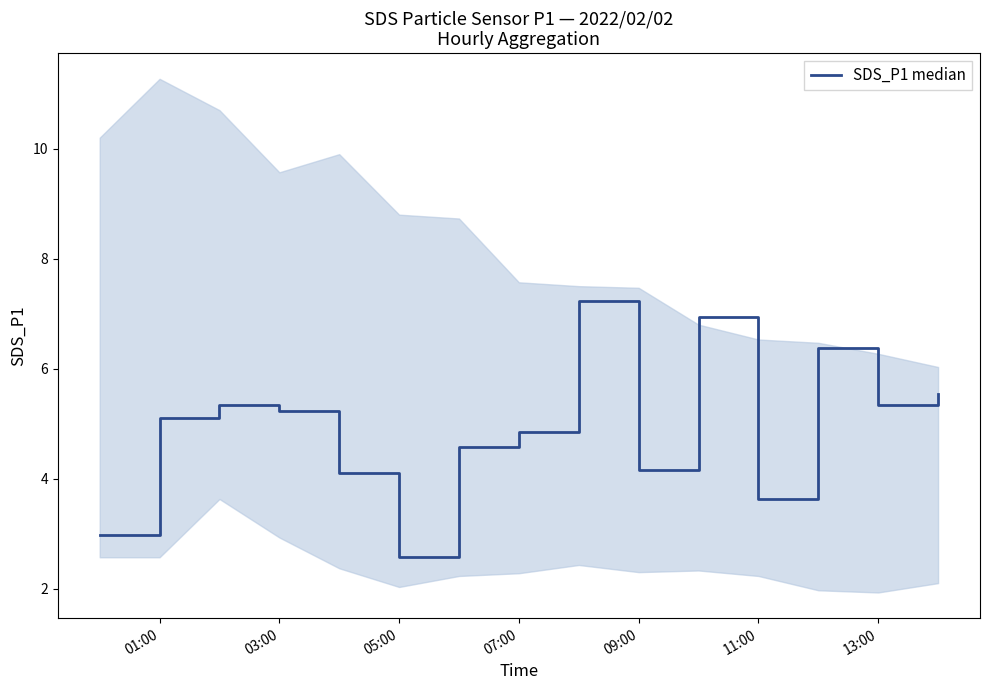

What is the smallest value displayed?

2.6